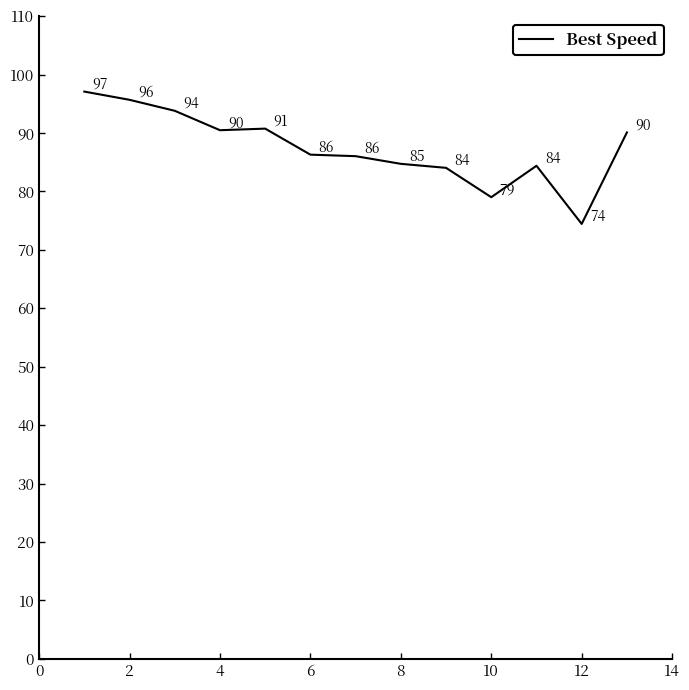

What is the maximum value shown in the chart?

97.1